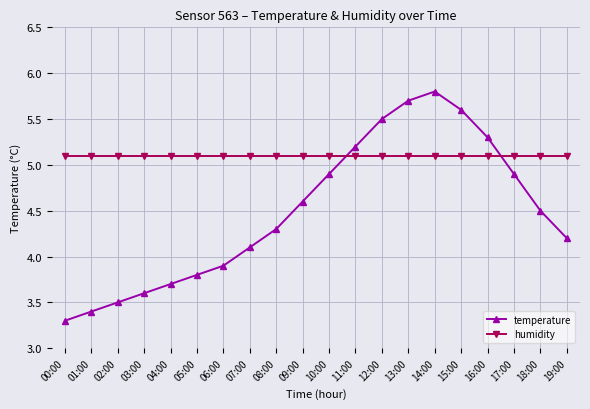

Reading left to right, transcribe all the data shown in this chart.

temperature: 00:00=3.3	01:00=3.4	02:00=3.5	03:00=3.6	04:00=3.7	05:00=3.8	06:00=3.9	07:00=4.1	08:00=4.3	09:00=4.6	10:00=4.9	11:00=5.2	12:00=5.5	13:00=5.7	14:00=5.8	15:00=5.6	16:00=5.3	17:00=4.9	18:00=4.5	19:00=4.2
humidity: 00:00=5.1	01:00=5.1	02:00=5.1	03:00=5.1	04:00=5.1	05:00=5.1	06:00=5.1	07:00=5.1	08:00=5.1	09:00=5.1	10:00=5.1	11:00=5.1	12:00=5.1	13:00=5.1	14:00=5.1	15:00=5.1	16:00=5.1	17:00=5.1	18:00=5.1	19:00=5.1